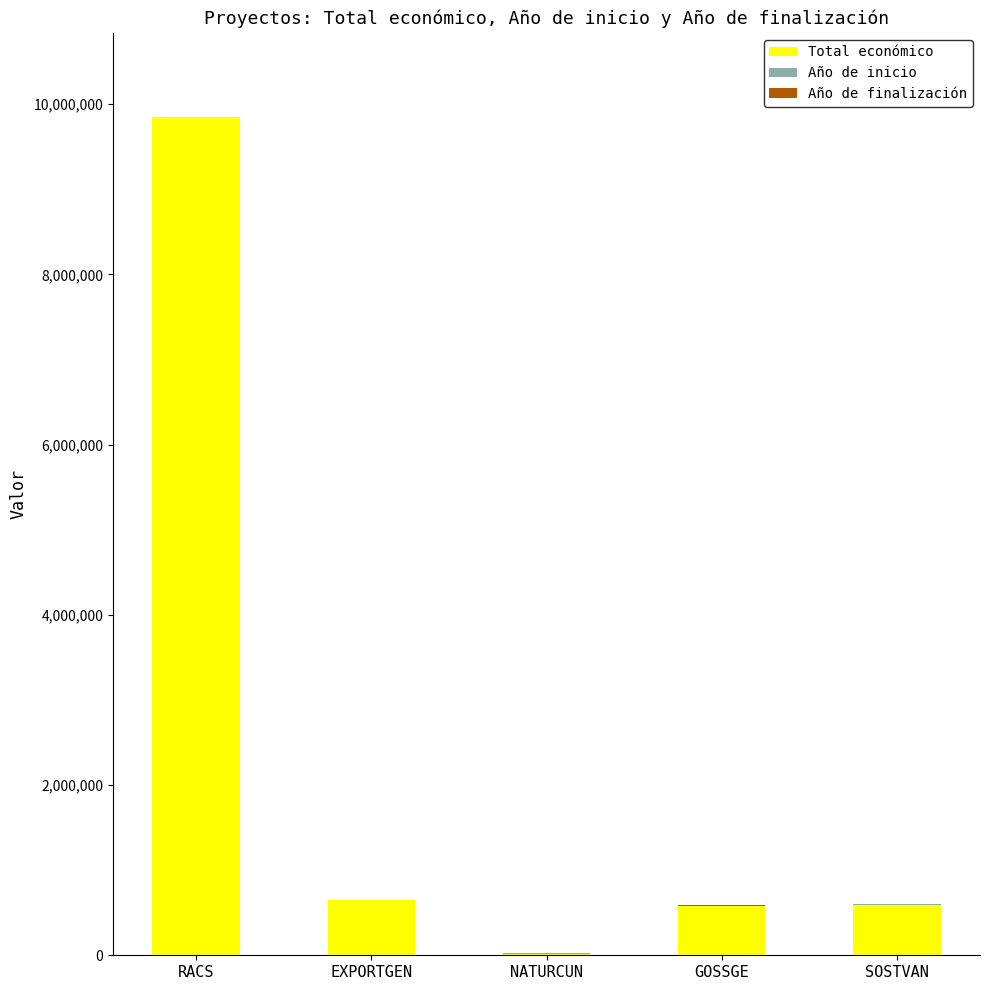

What is the maximum value for Total económico?

9847932